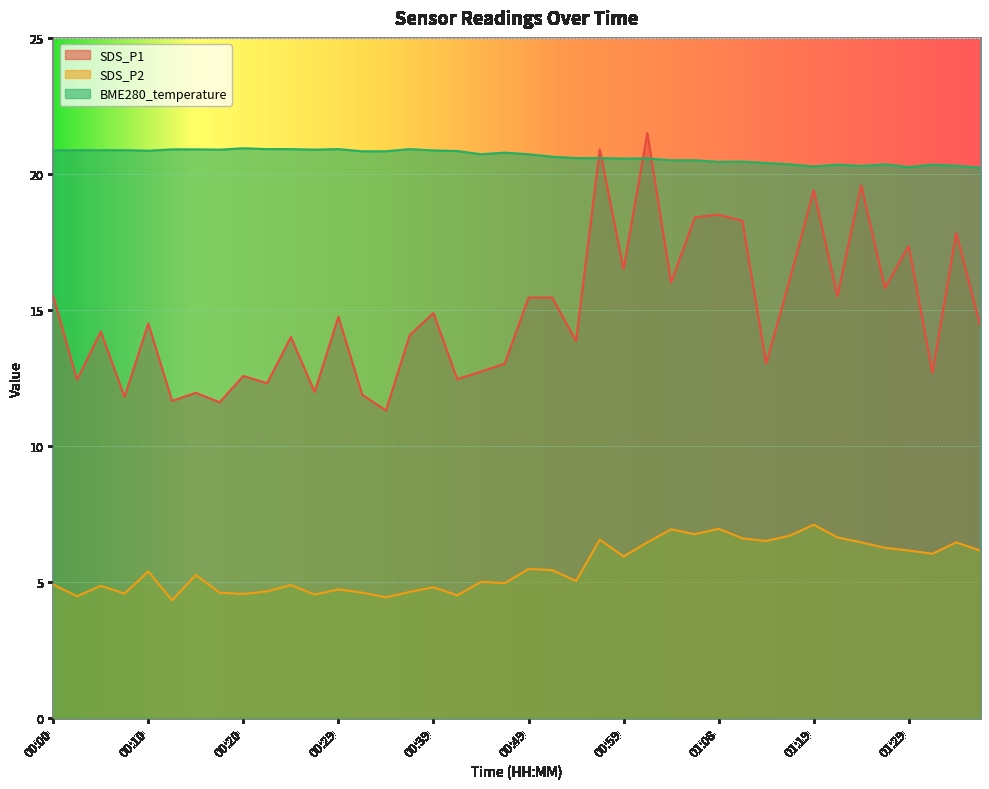

What is the greatest value displayed?

21.5